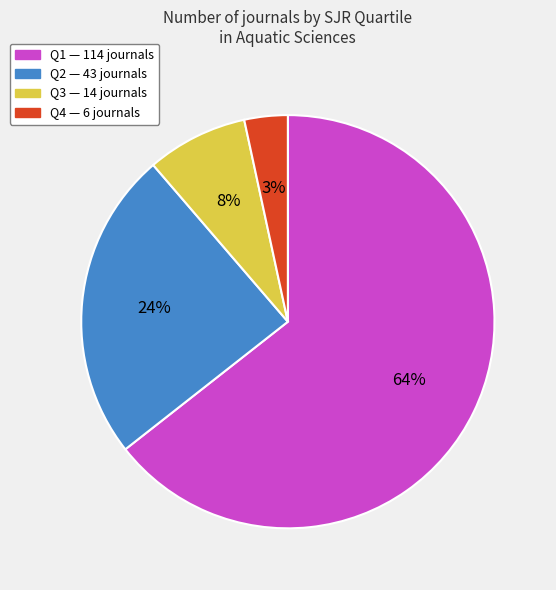

How many segments does this pie chart have?

4